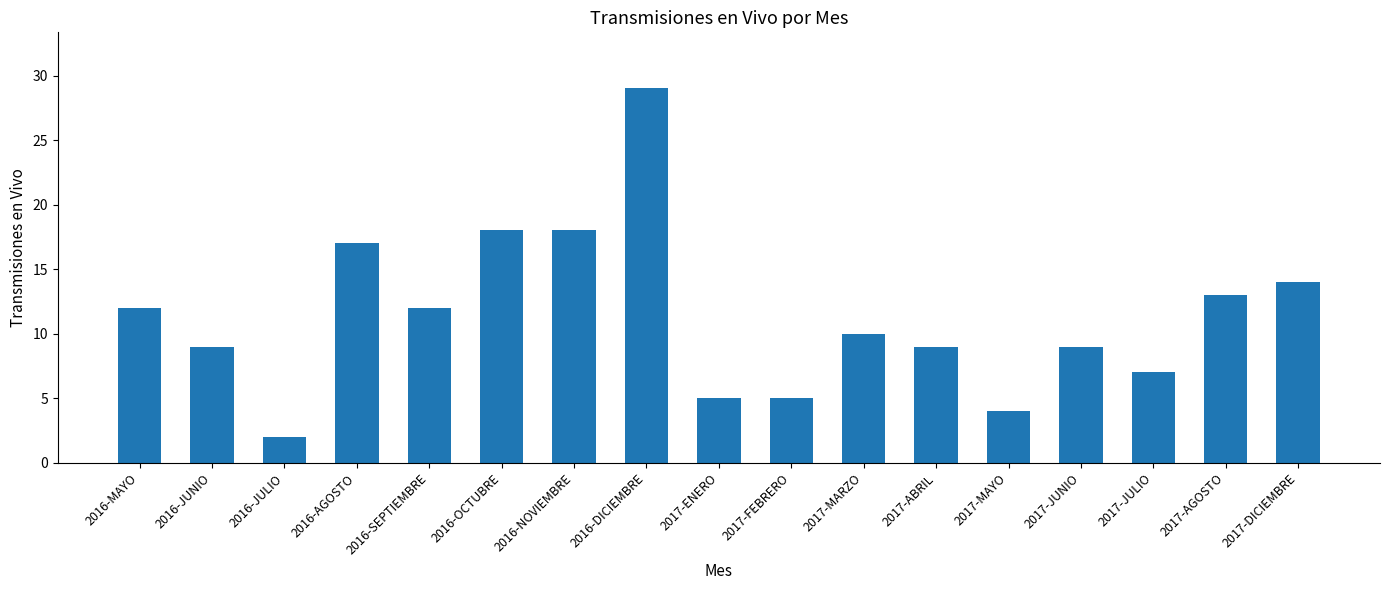

Where does the data first go above 10?

2016-MAYO